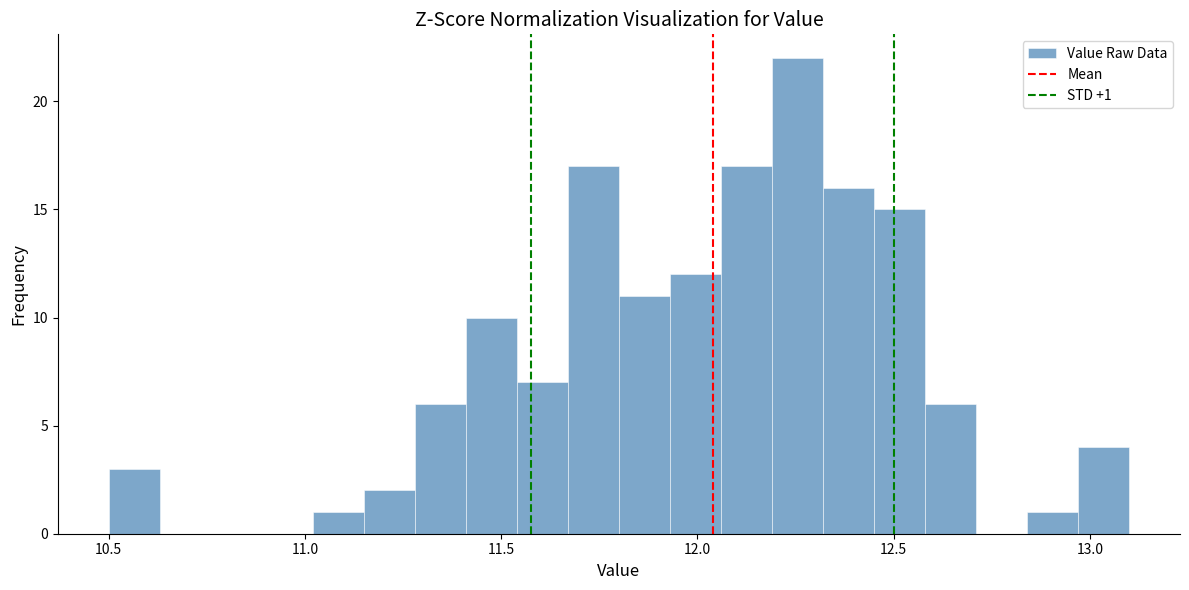

Read against the x-axis, roughly where is the centre of the tallest bar?

12.25